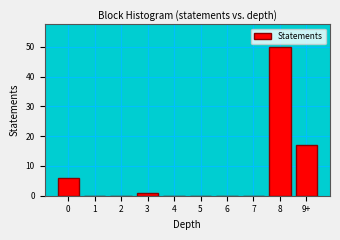

Reading right to left, extract all data points from this chart.

9+=17	8=50	7=0	6=0	5=0	4=0	3=1	2=0	1=0	0=6